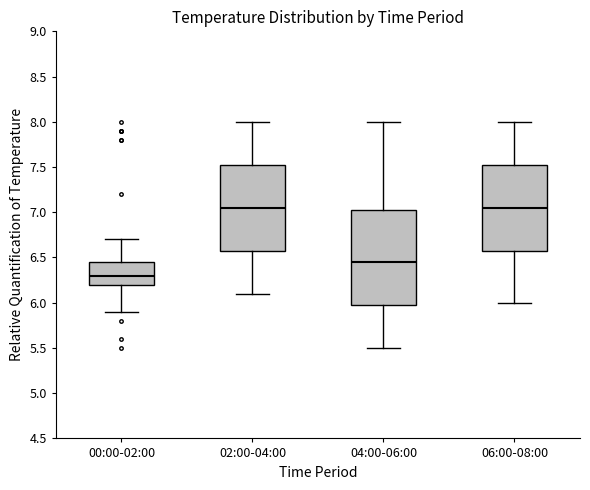

Where is the lower edge of the box for 02:00-04:00 on the y-axis? The values are not printed on the chart, so give them approximately, as read against the axis.

6.60